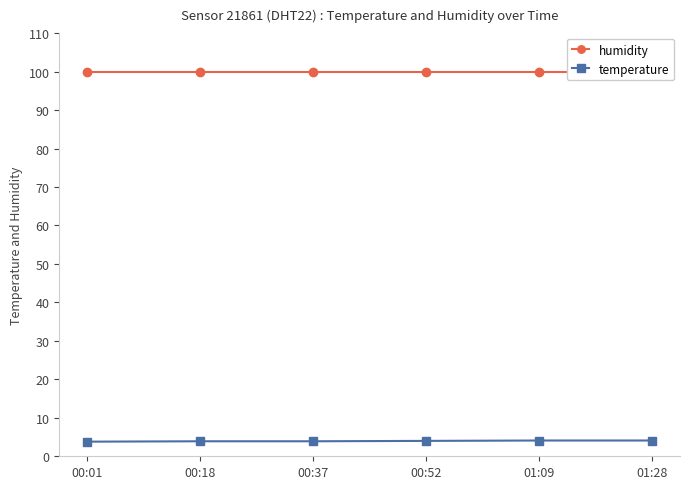

Count the number of categories in the chart.

6